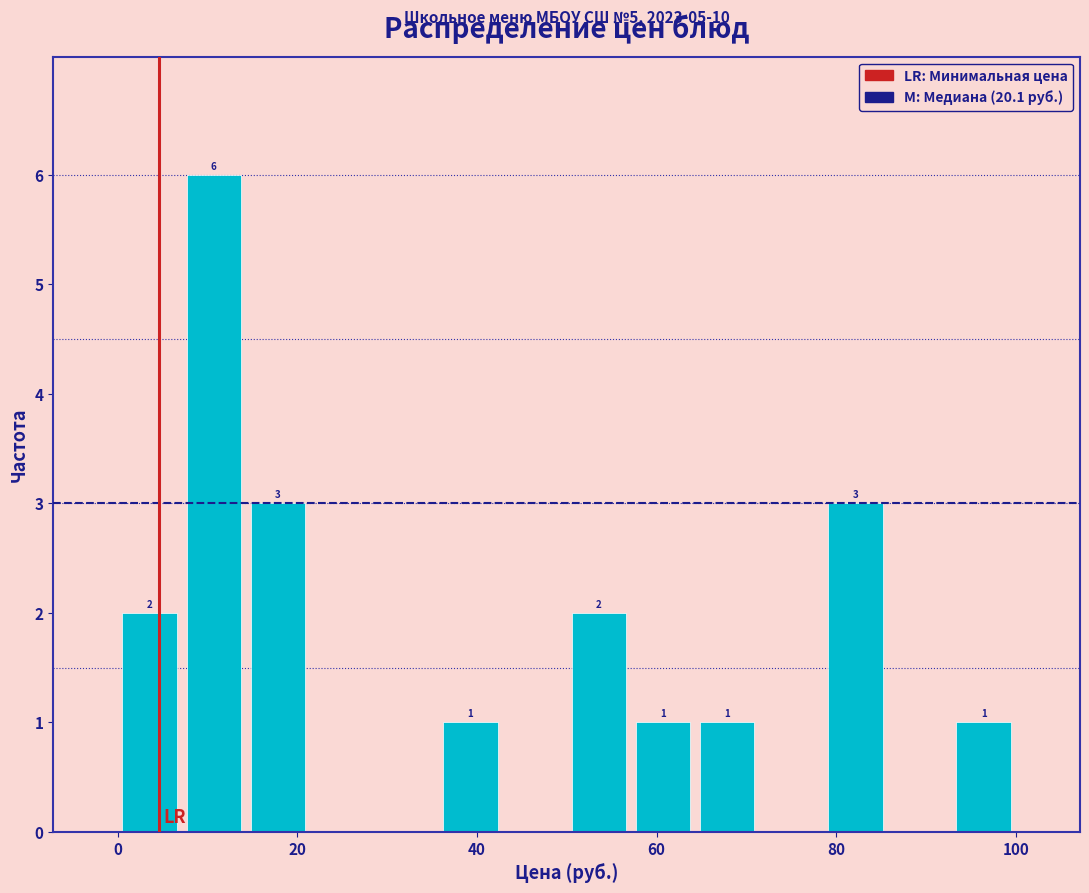

Read against the x-axis, roughly where is the centre of the tallest bar?

10